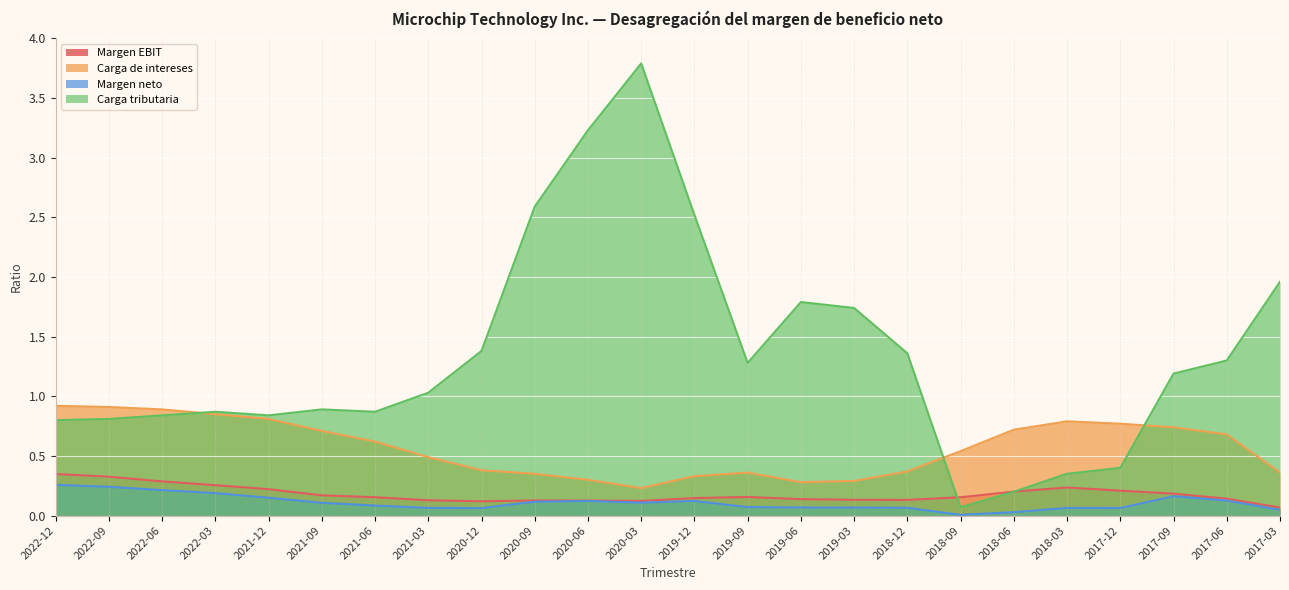

Which series has the largest total across all categories?

Carga tributaria